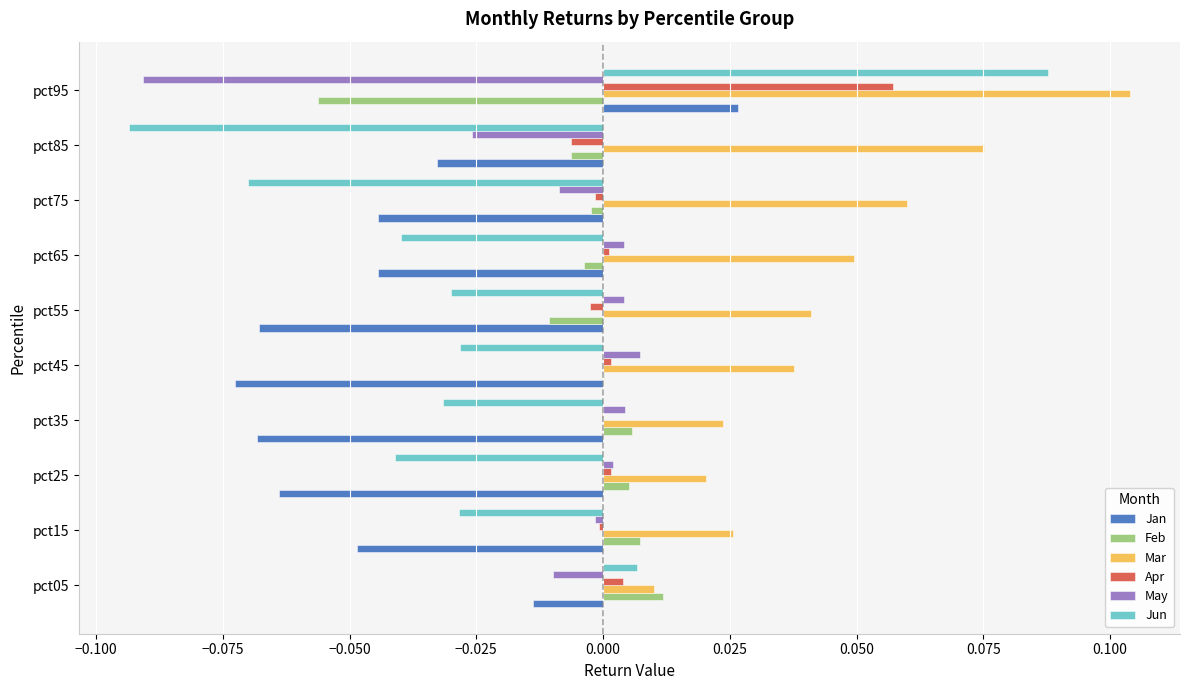

How many series are shown in this chart?

6